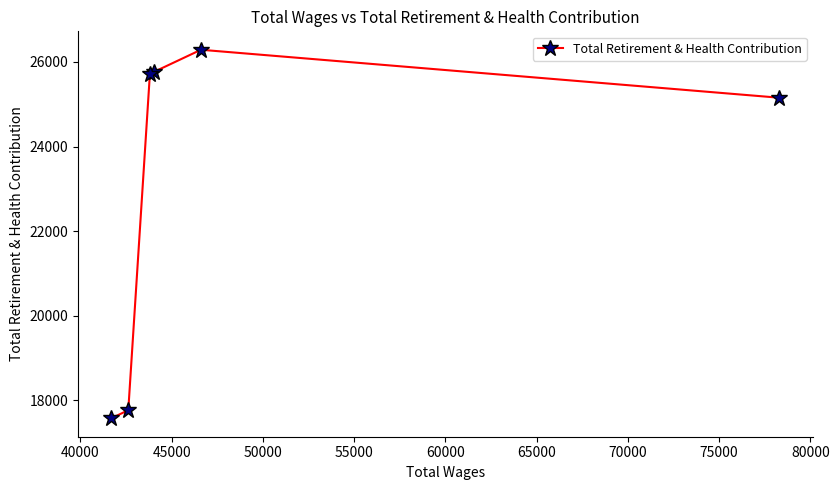

What is the average value?

23044